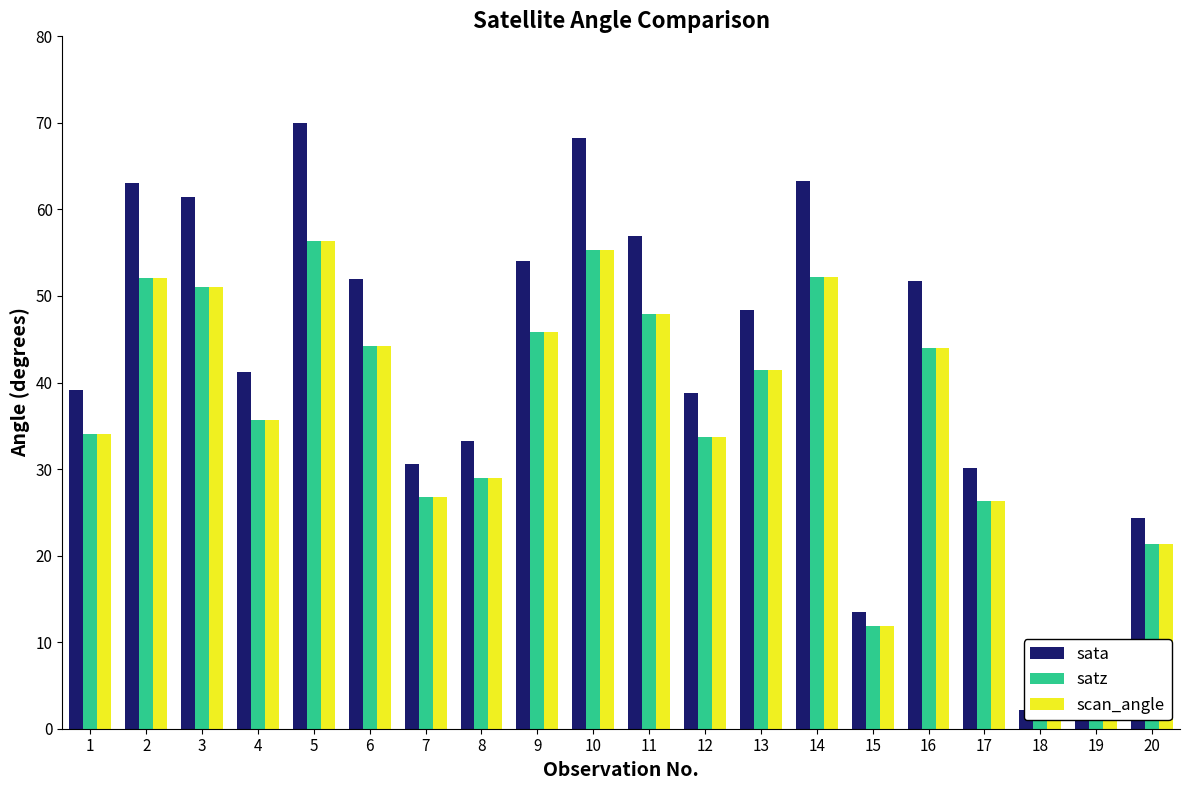

List the series in order of their peak value, highest first.

sata, satz, scan_angle